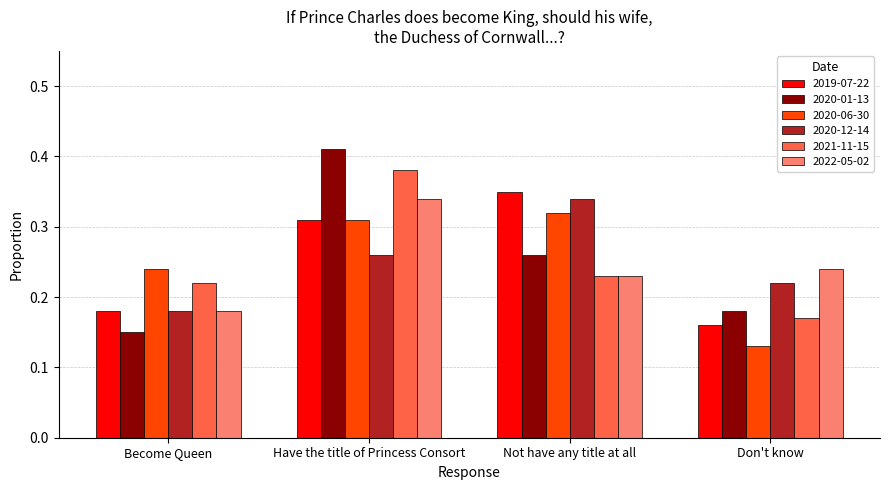

What is the sum of all 2019-07-22 values?

1.0